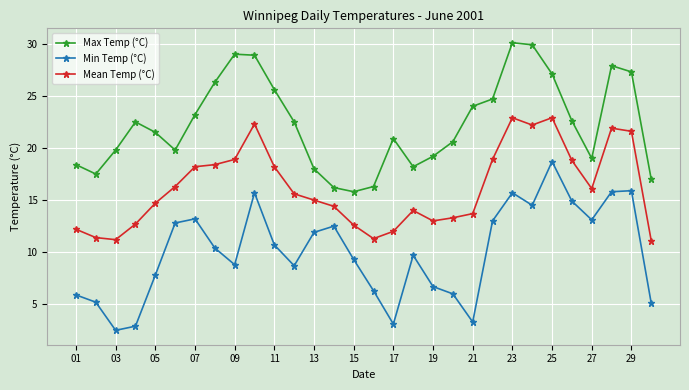

True or false: Max Temp (°C) and Min Temp (°C) intersect in this chart.

False